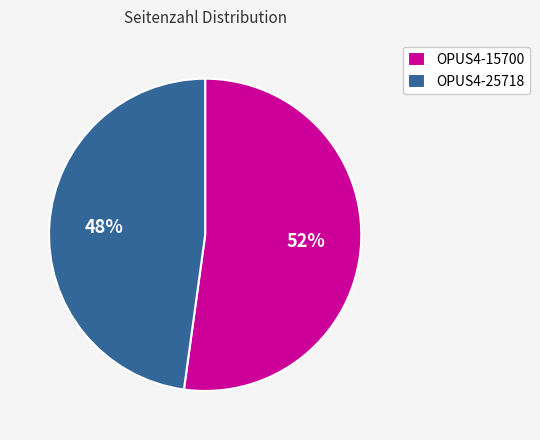

To the nearest percent, what is the average slice percentage?

50%